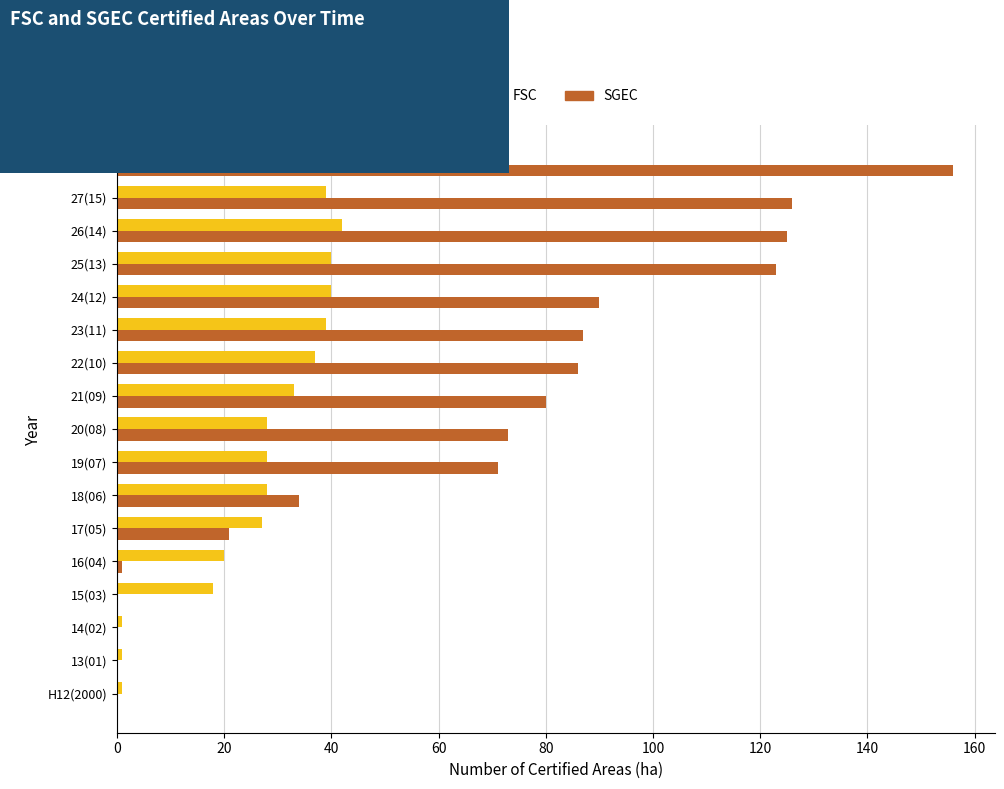

What are all the series names shown in the legend?

FSC, SGEC